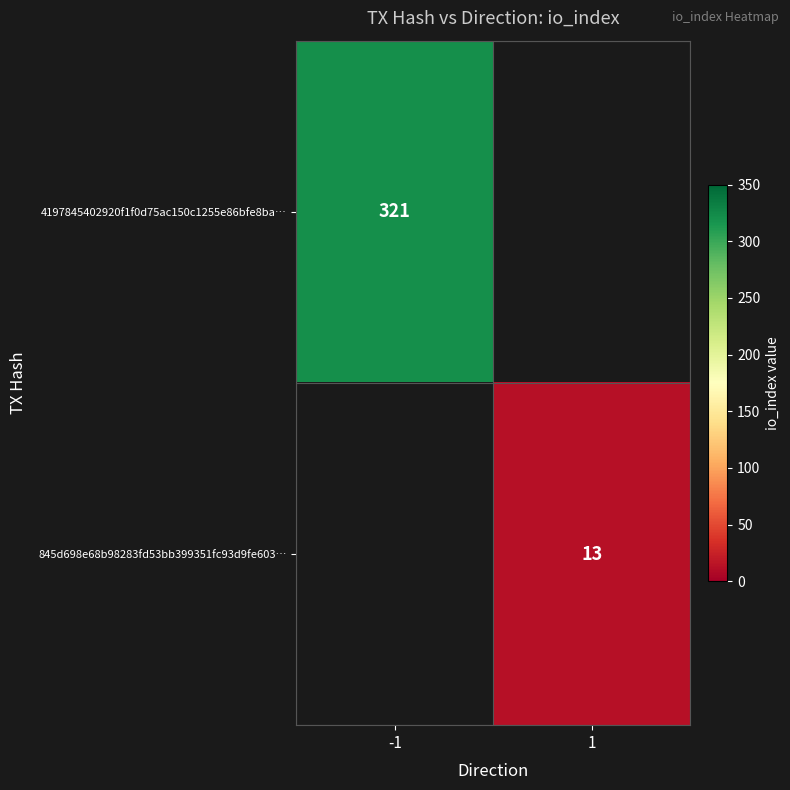

True or false: 845d698e68b98283fd53bb399351fc93d9fe603… has a value of 19 at 1.

False